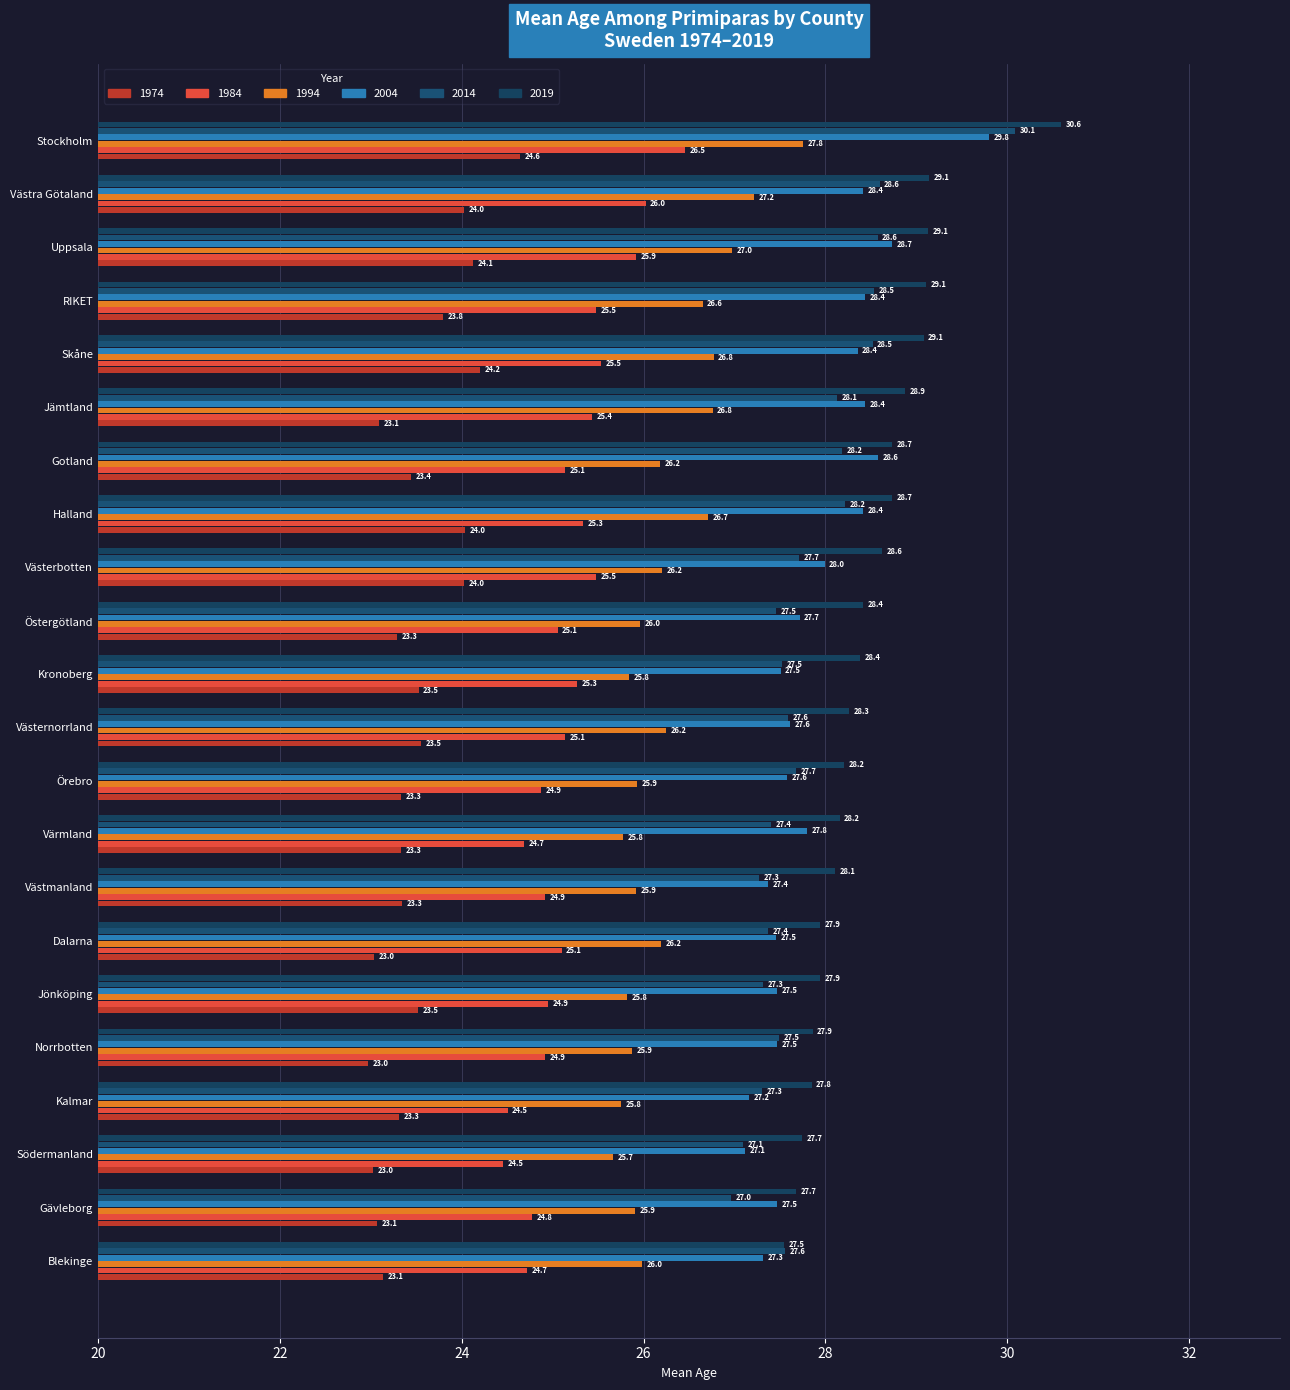

How many values in the 2019 series exceed 28?

15